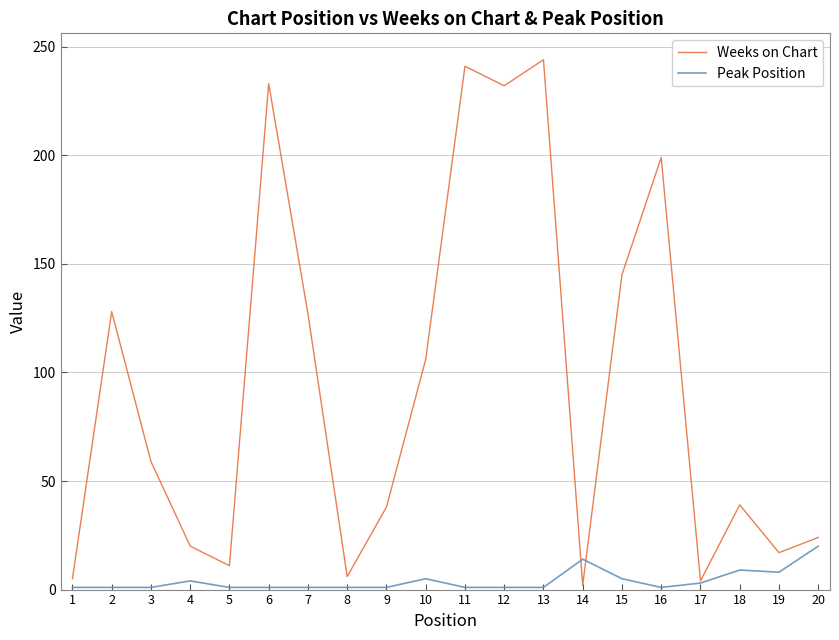

Which series changed the most between 12 and 20?

Weeks on Chart